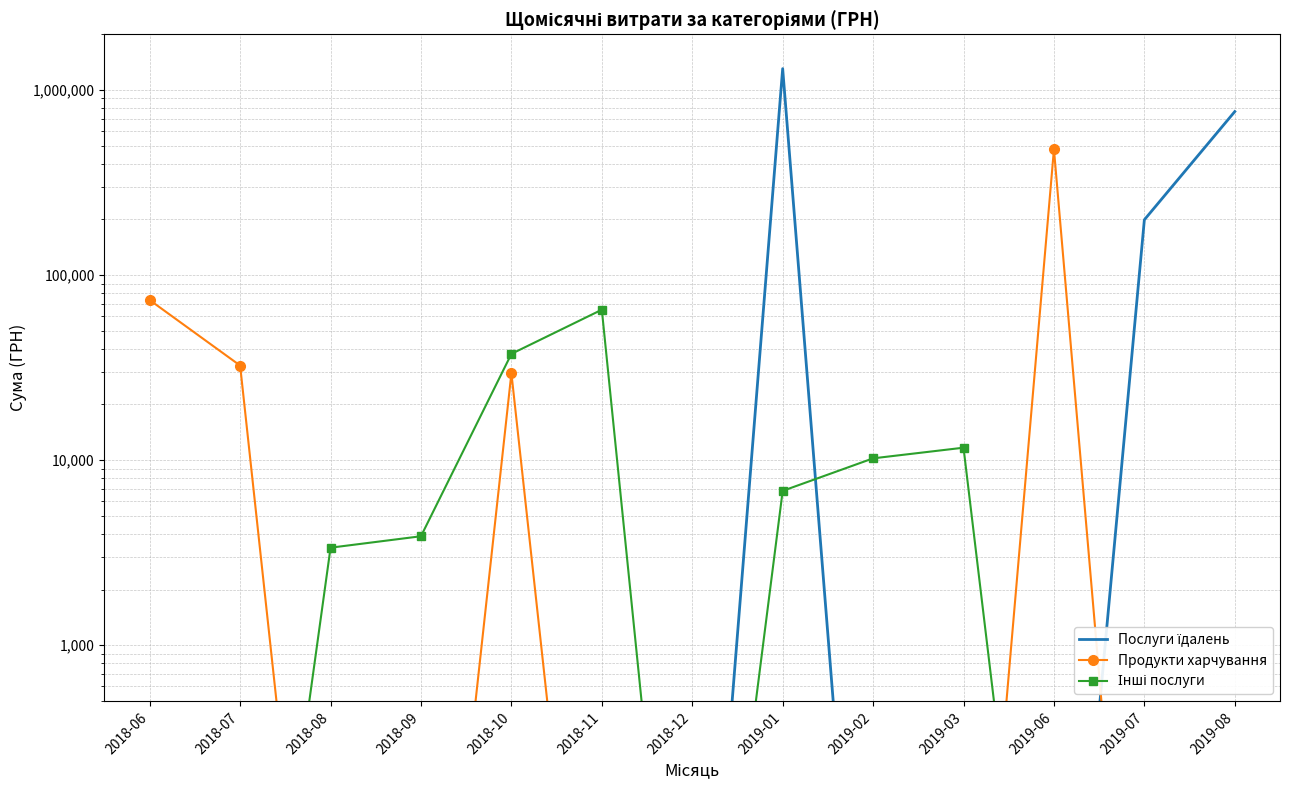

What is the minimum value for Інші послуги?

1.0